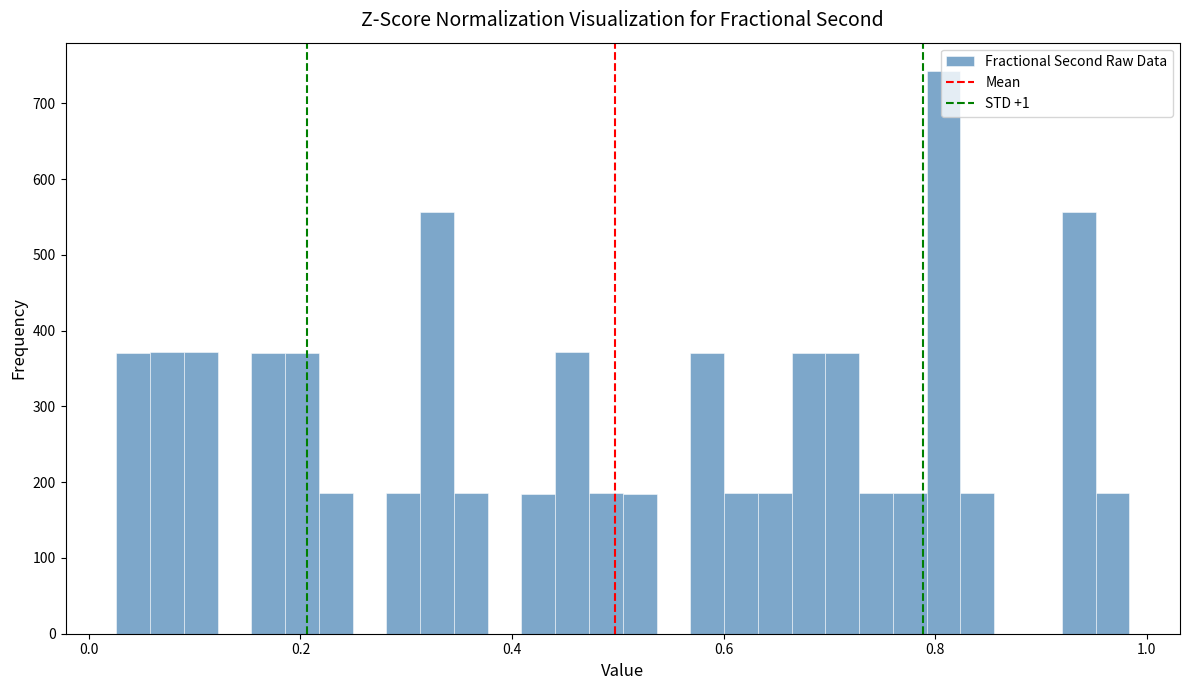

Read against the x-axis, roughly where is the centre of the tallest bar?

0.80